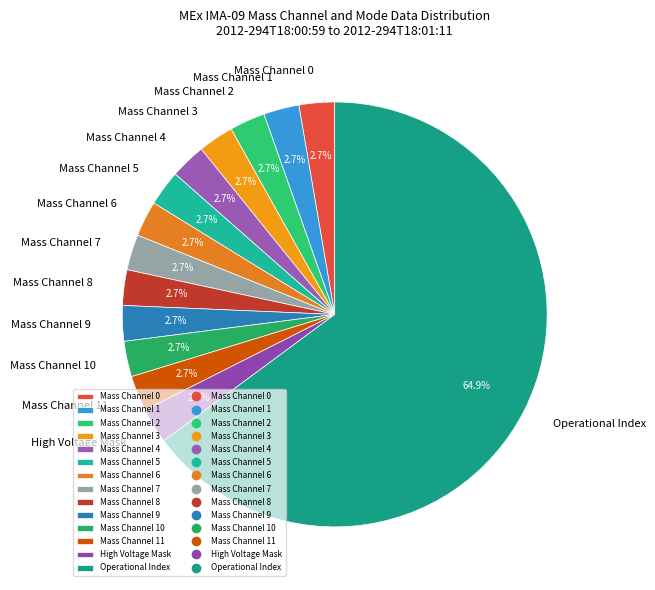

Which slice is the largest?

Operational Index